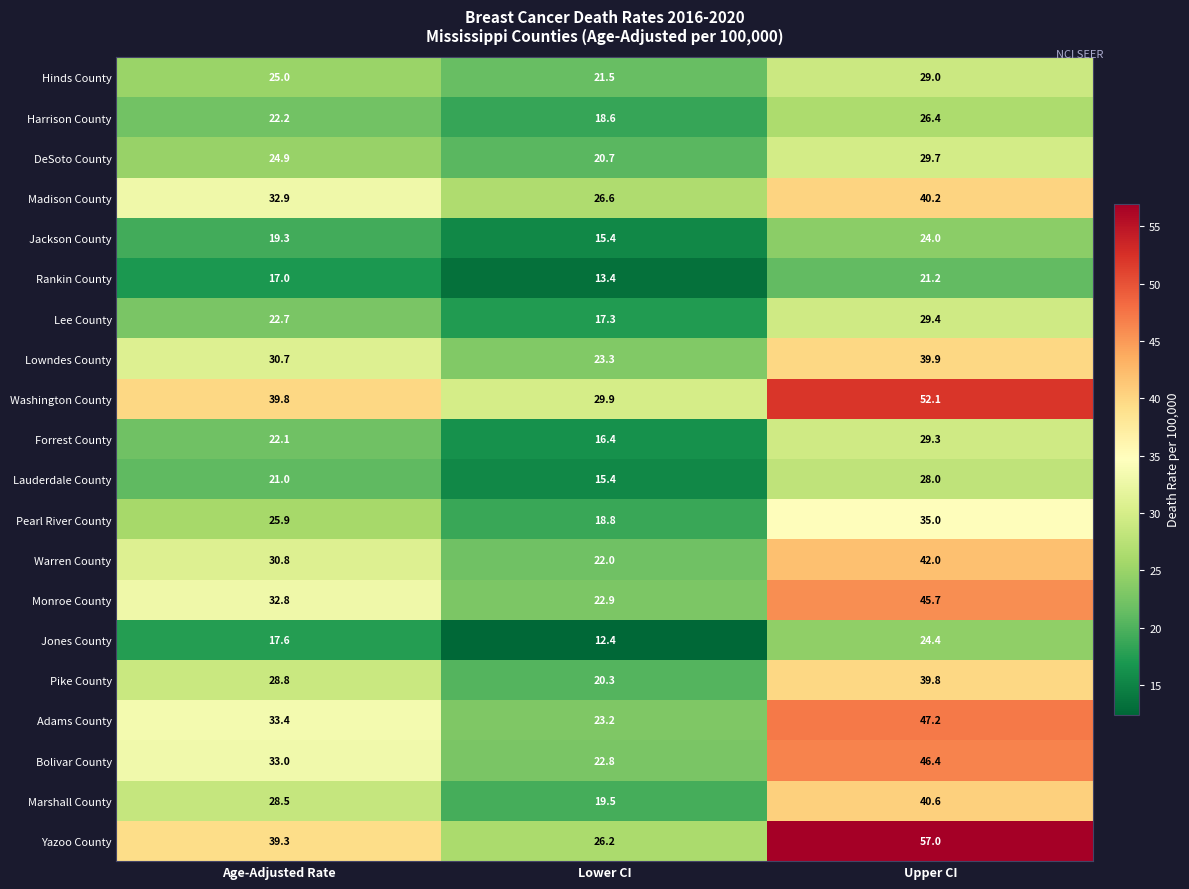

The value of Pearl River County at Lower CI is 31.1. True or false?

False